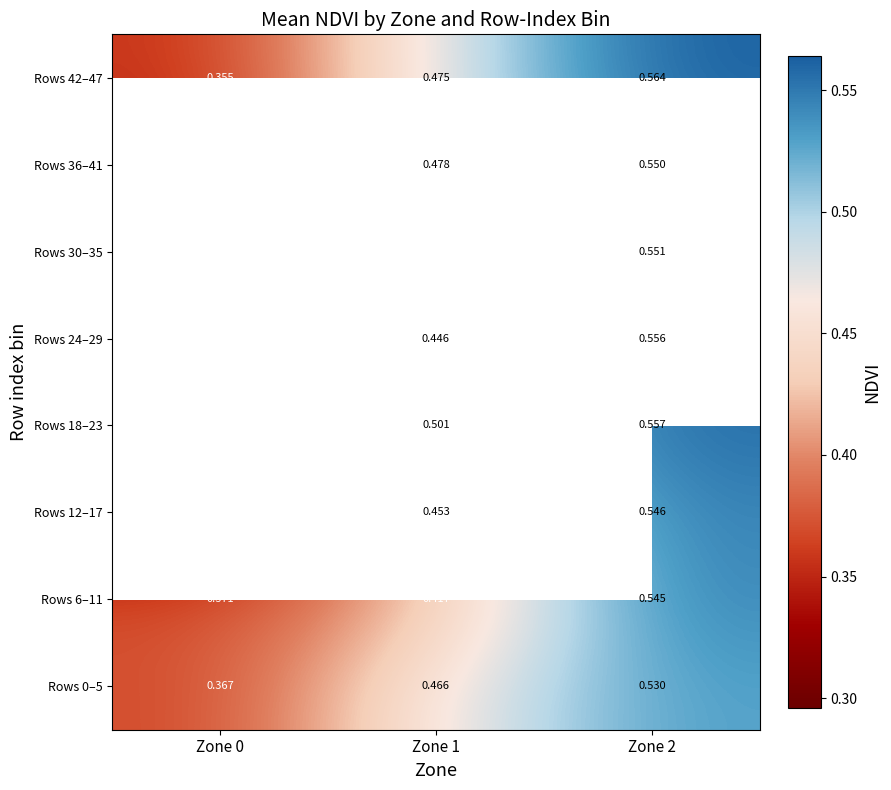

What is the sum of the Rows 6–11 values at Zone 2 and Zone 0?

0.9